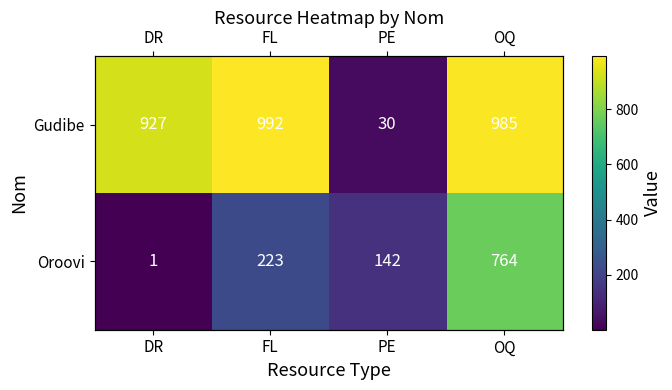

Rank the series by their maximum value, from lowest to highest.

Oroovi, Gudibe